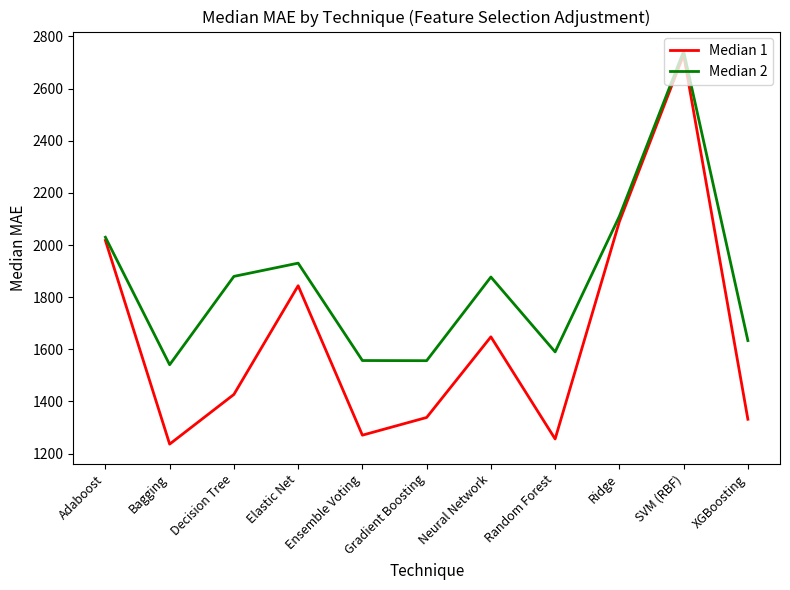

Does the chart have visible grid lines?

No